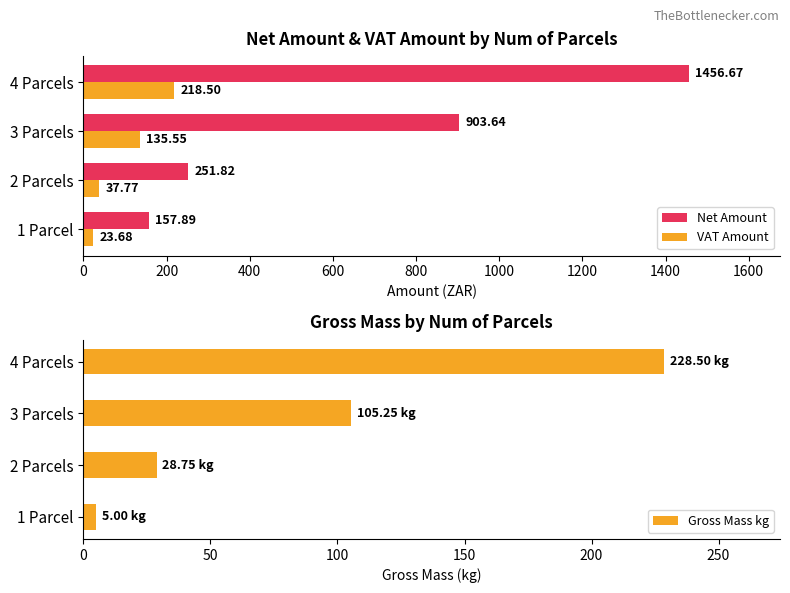

What is the difference between the maximum and minimum values in the VAT Amount series?

194.8